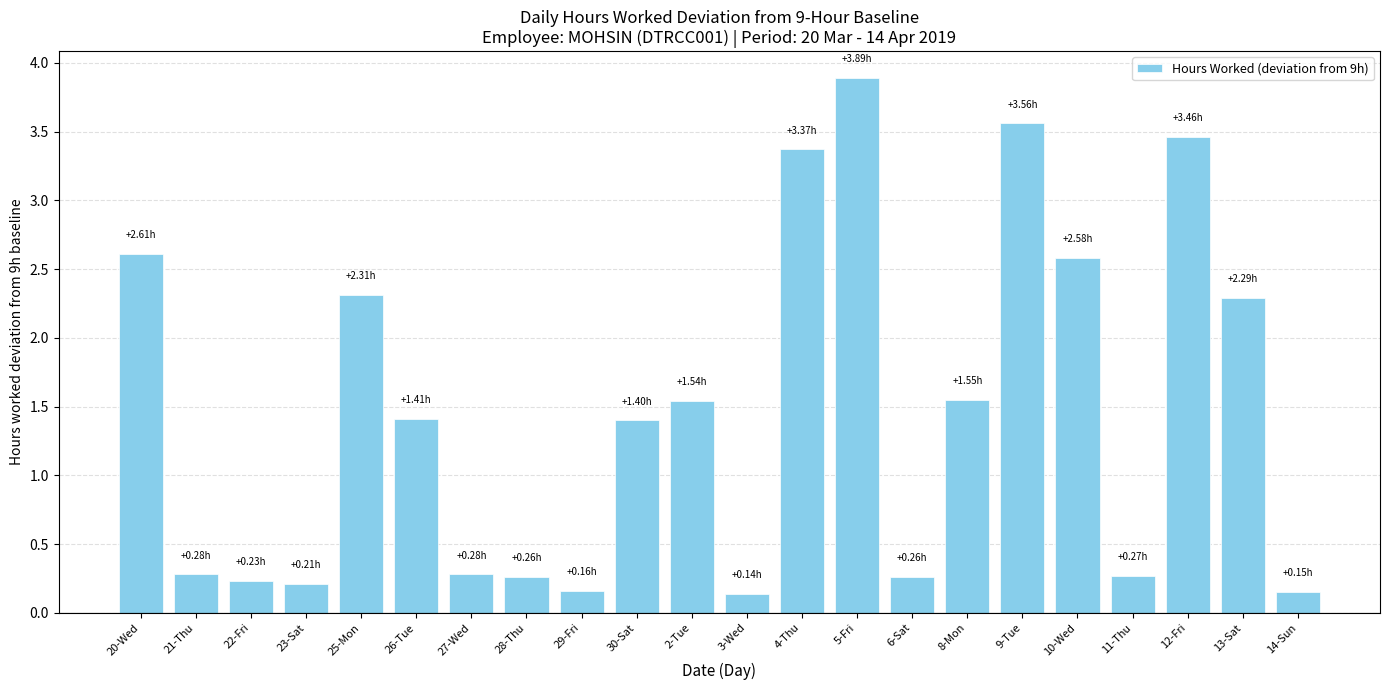

True or false: the data shows 0.2 at 29-Fri.

True